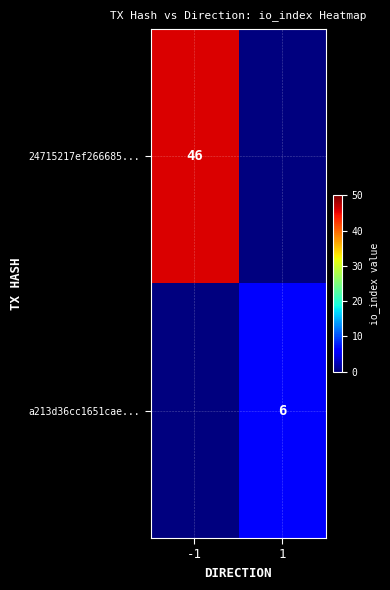

The 24715217ef266685... series shows 46 at -1. True or false?

True